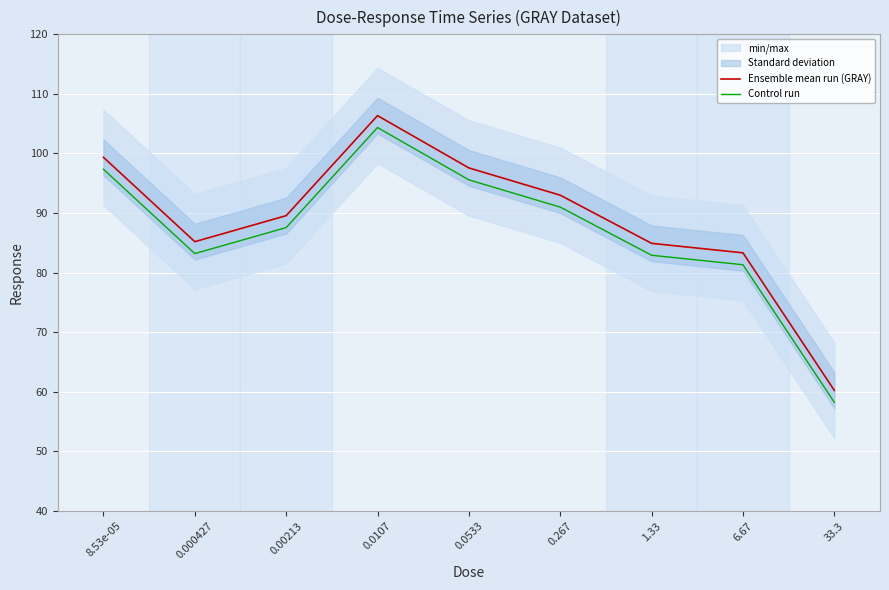

True or false: Control run and Ensemble mean run (GRAY) cross at least once.

False